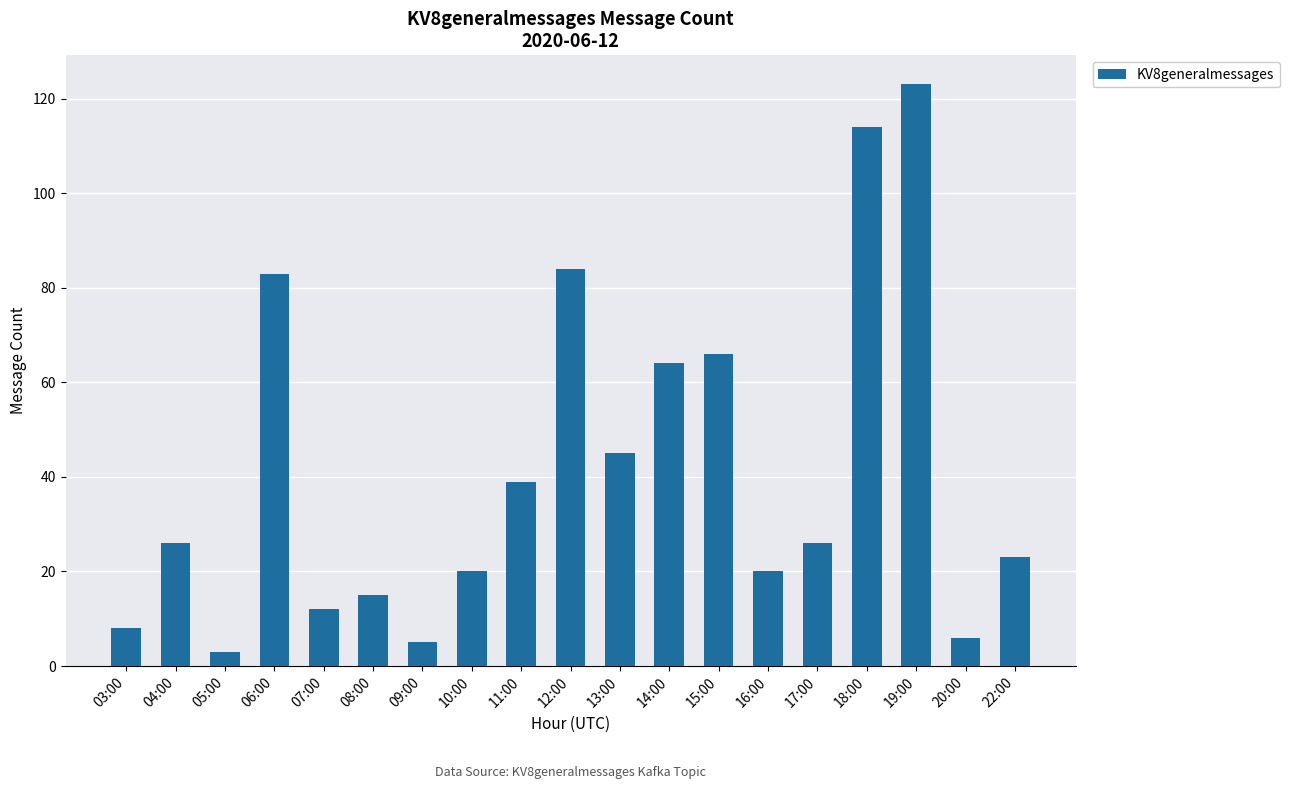

What is the label of the 9th bar from the left?

11:00